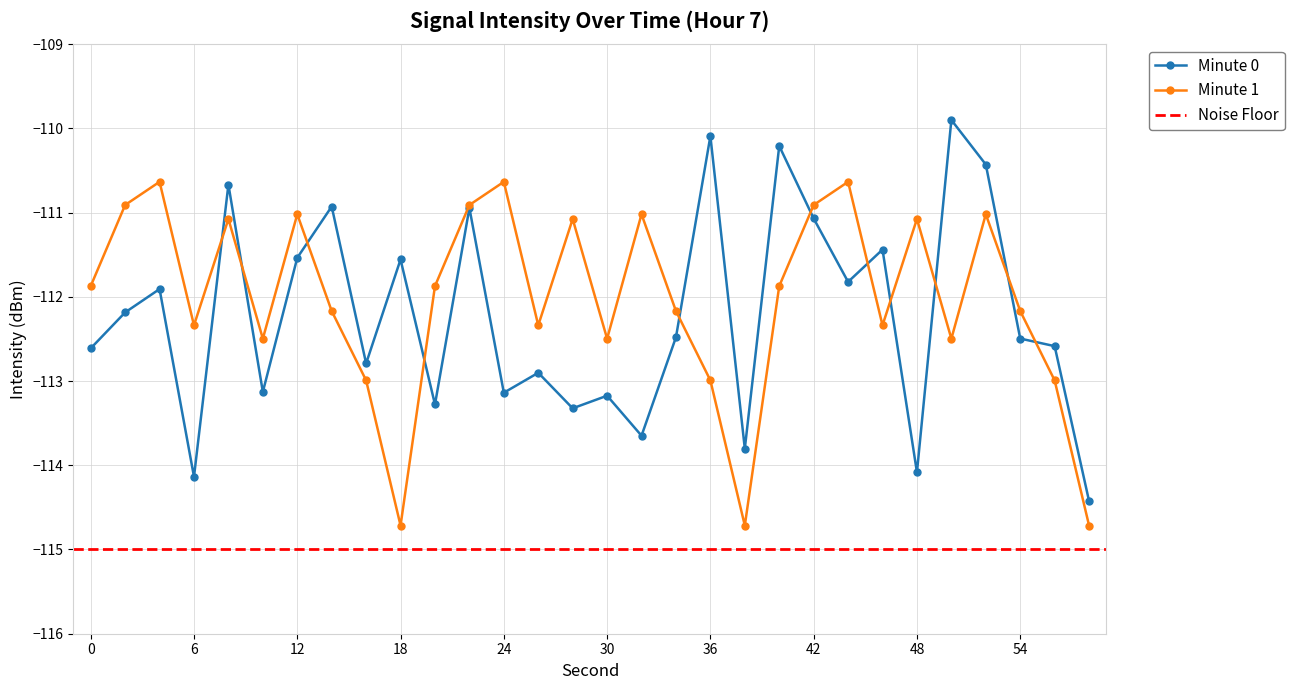

Which series has the widest spread of values?

Minute 0